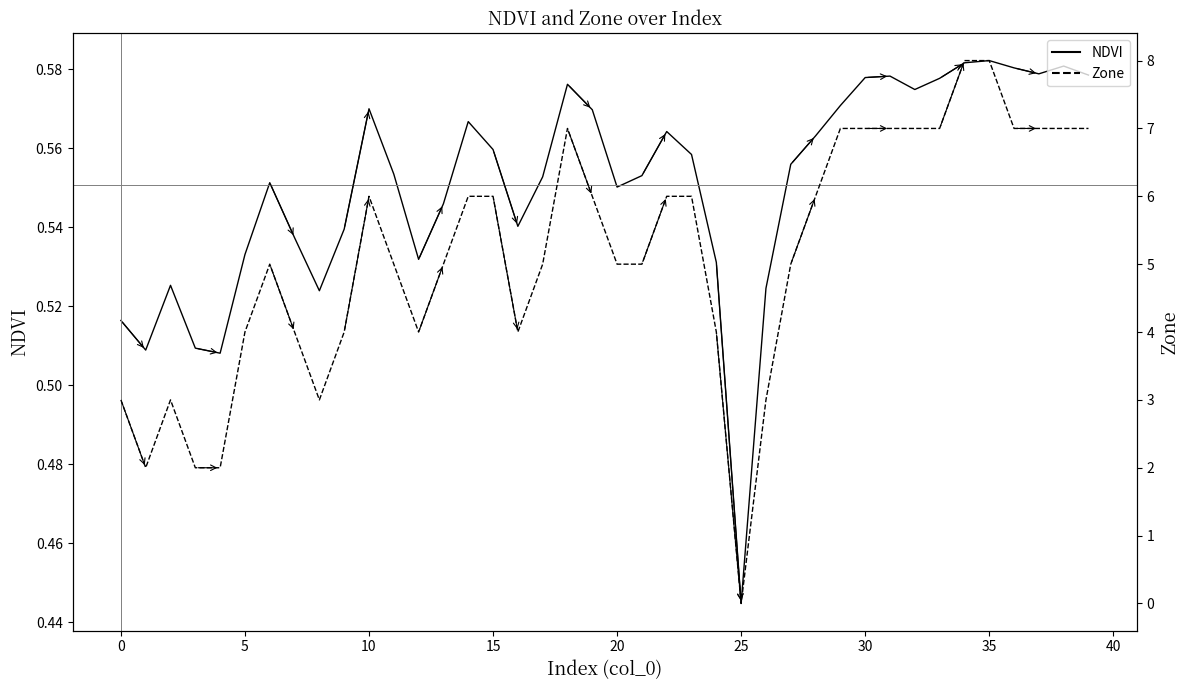

True or false: Zone and NDVI cross at least once.

True